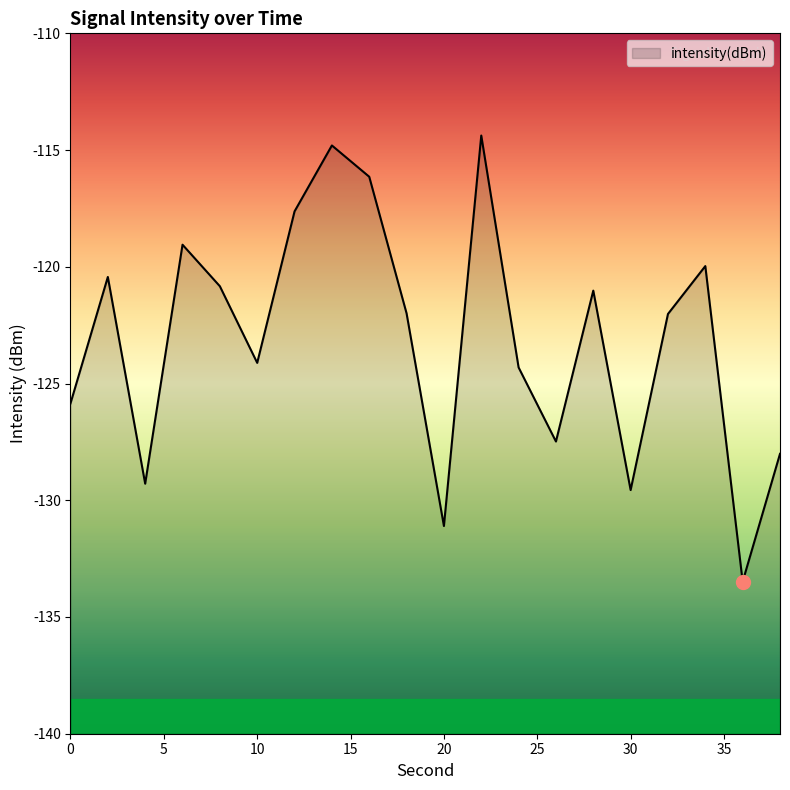

True or false: the data shows -114.8 at 14.

True